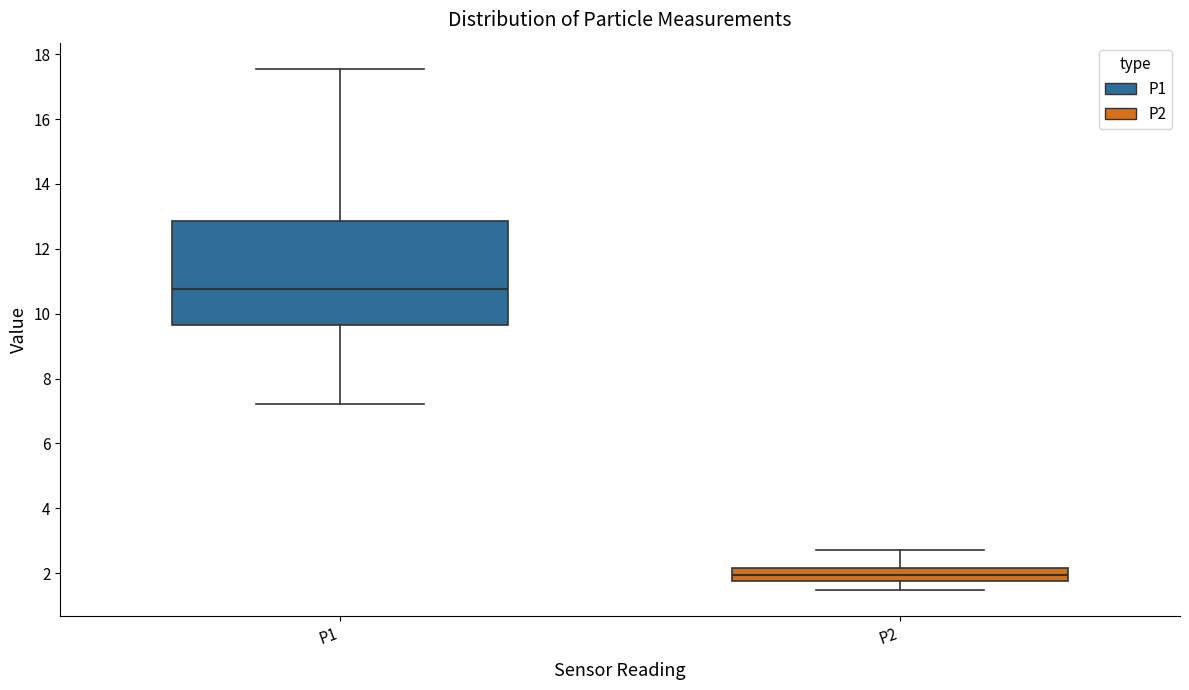

Reading left to right, transcribe this box plot: for each box, give where its median line is, the range the box spans, and where its two whiskers end, as read against the y-axis. The values are not printed on the chart, so give them approximately, as read against the axis.

P1: median 10.8, box 9.6 to 12.8, whiskers 7.2 to 17.6
P2: median 2.0, box 1.8 to 2.2, whiskers 1.4 to 2.8